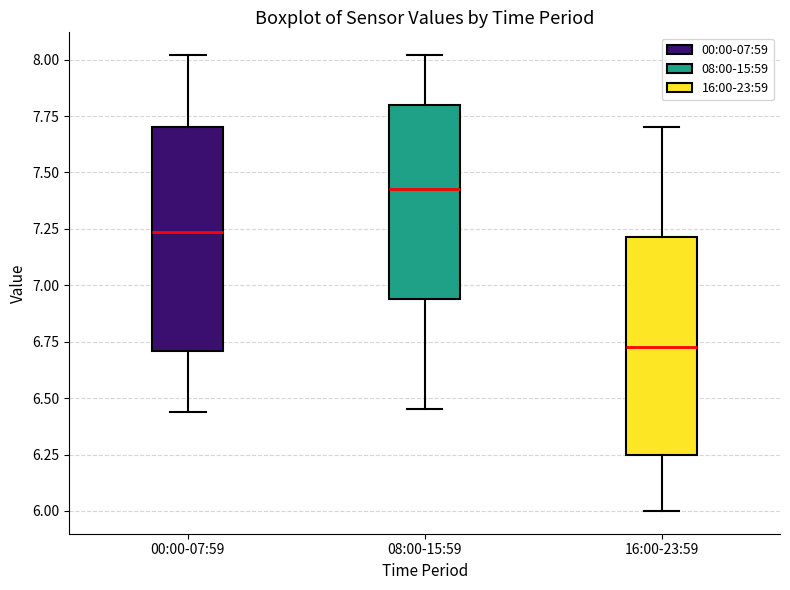

Which box has the highest median line?

08:00-15:59